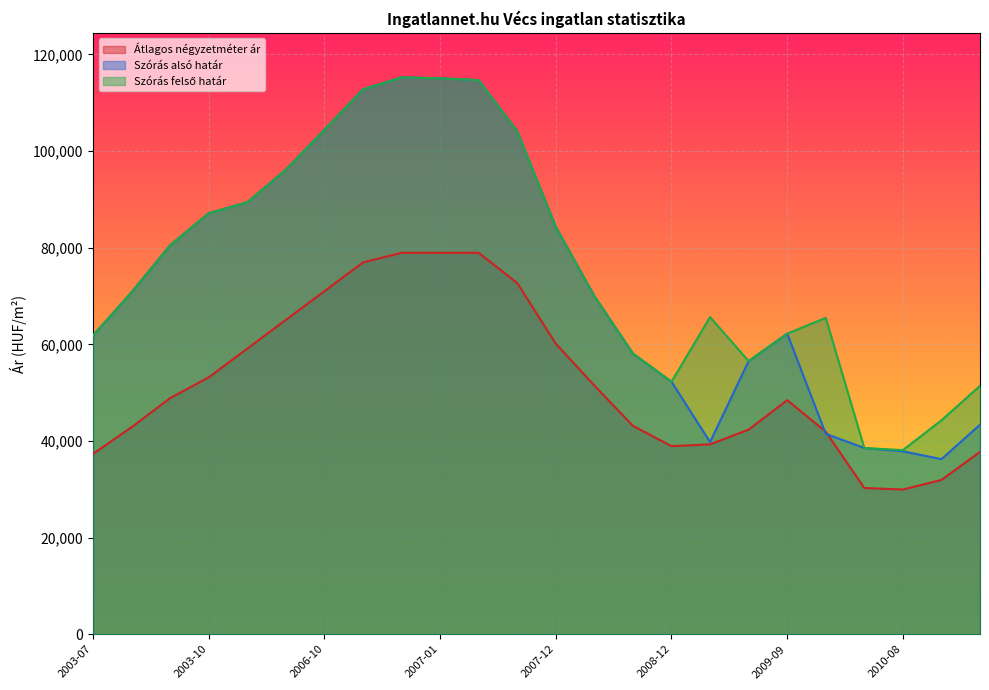

Reading left to right, transcribe all the data shown in this chart.

Átlagos négyzetméter ár: 2003-07=37333	2003-08=42866	2003-09=48880	2003-10=53175	2006-07=59120	2006-09=65065	2006-10=71010	2006-11=76955	2006-12=78947	2007-01=78947	2007-02=78947	2007-07=72676	2007-12=60135	2008-06=51462	2008-10=43129	2008-12=38928	2009-01=39299	2009-03=42348	2009-09=48447	2010-01=41914	2010-06=30268	2010-08=29951	2010-10=31934	2010-12=37734
Szórás alsó határ: 2003-07=61849	2003-08=70803	2003-09=80526	2003-10=87148	2006-07=89407	2006-09=96163	2006-10=104426	2006-11=112794	2006-12=115256	2007-01=115066	2007-02=114688	2007-07=104109	2007-12=84315	2008-06=69981	2008-10=58096	2008-12=52262	2009-01=39776	2009-03=56528	2009-09=62211	2010-01=41474	2010-06=38543	2010-08=37863	2010-10=36239	2010-12=43362
Szórás felső határ: 2003-07=61849	2003-08=70803	2003-09=80526	2003-10=87148	2006-07=89407	2006-09=96163	2006-10=104426	2006-11=112794	2006-12=115256	2007-01=115066	2007-02=114688	2007-07=104109	2007-12=84315	2008-06=69981	2008-10=58096	2008-12=52262	2009-01=65648	2009-03=56528	2009-09=62211	2010-01=65486	2010-06=38543	2010-08=38109	2010-10=44279	2010-12=51402